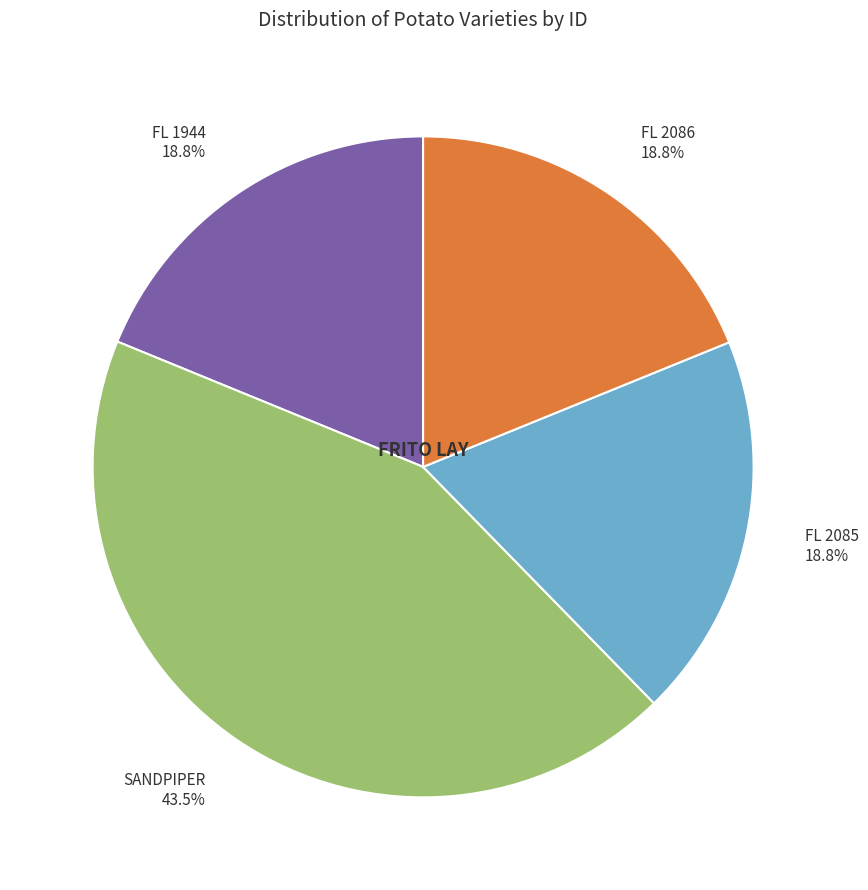

To the nearest percent, what is the combined percentage of FL 2086 and FL 1944?

38%